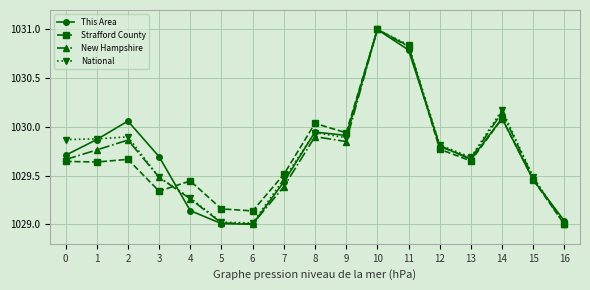

Is this an area chart (filled region under the line)?

No